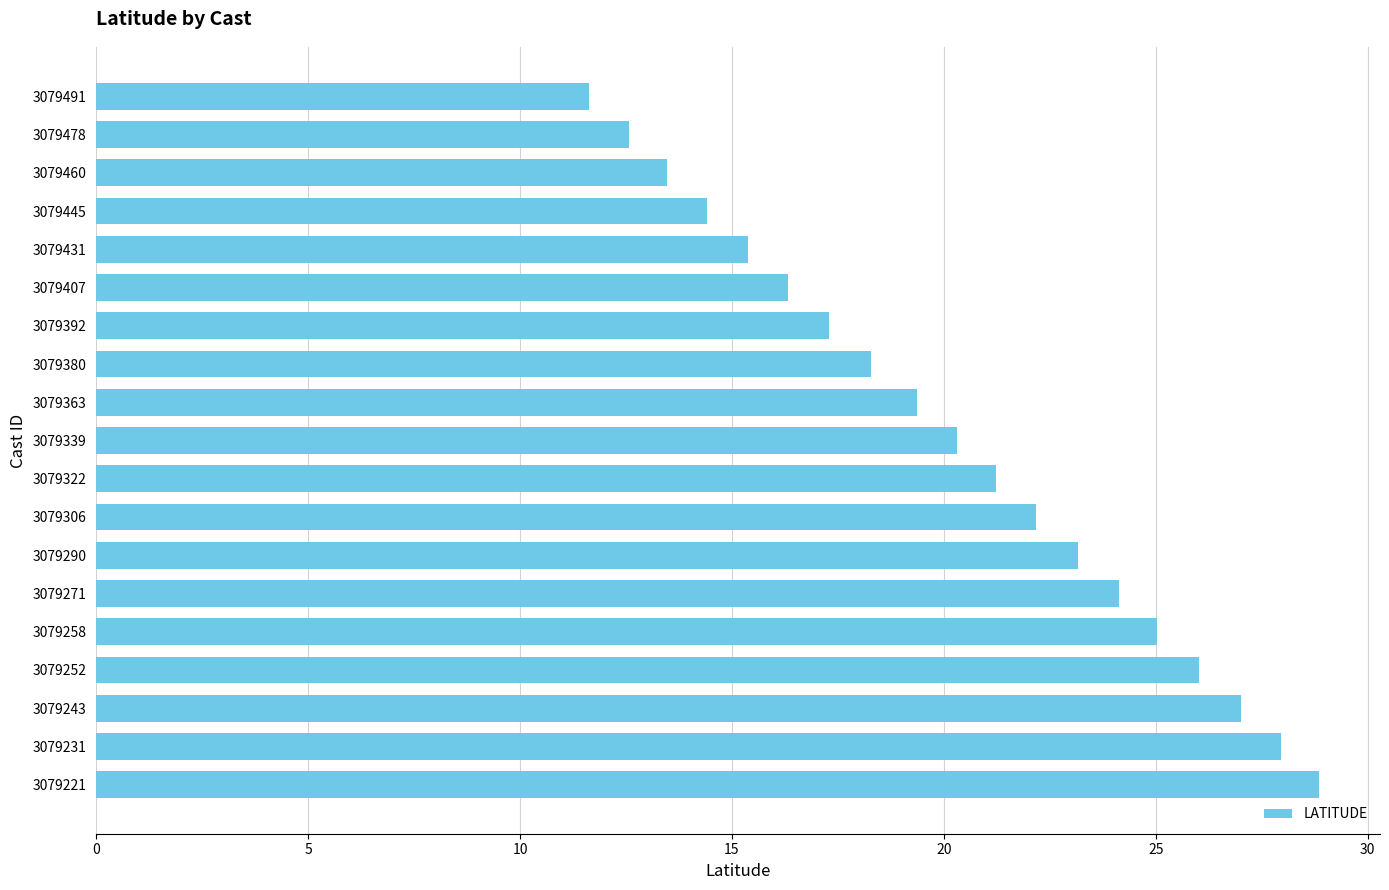

What value does the data have at 3079445?

14.4